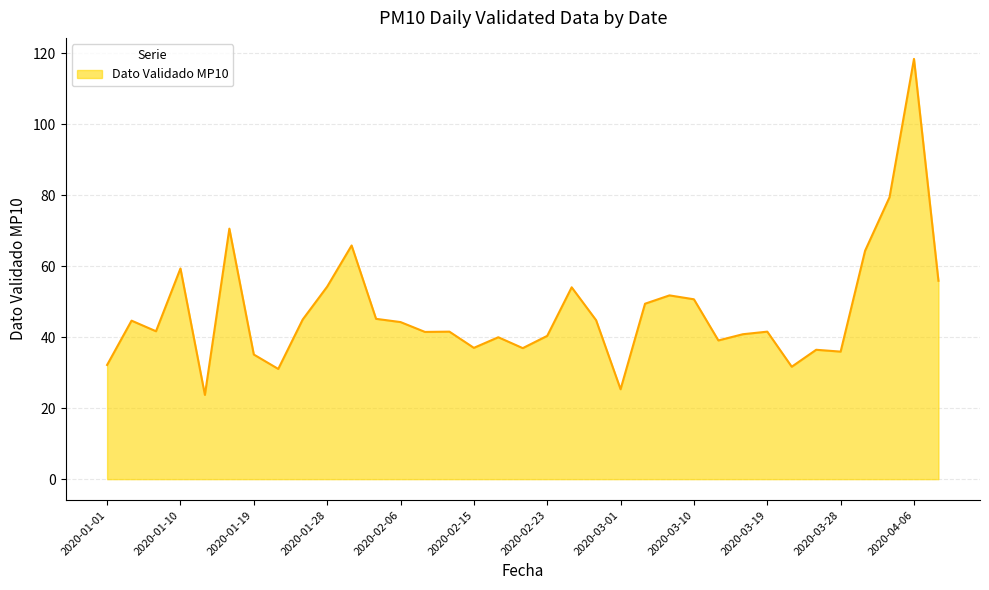

What is the difference between the maximum and minimum values?

94.7